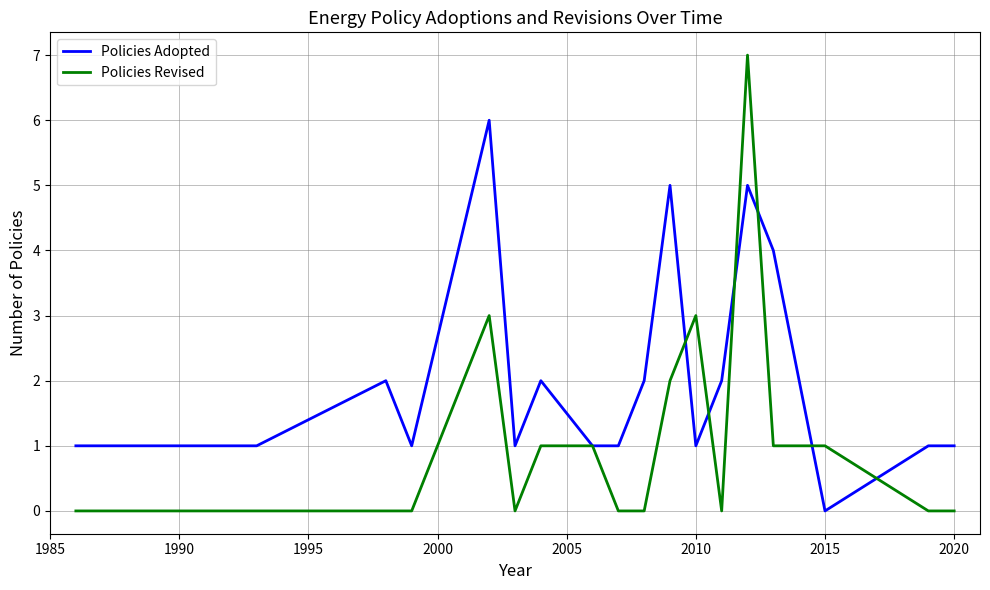

True or false: Policies Revised and Policies Adopted cross at least once.

True